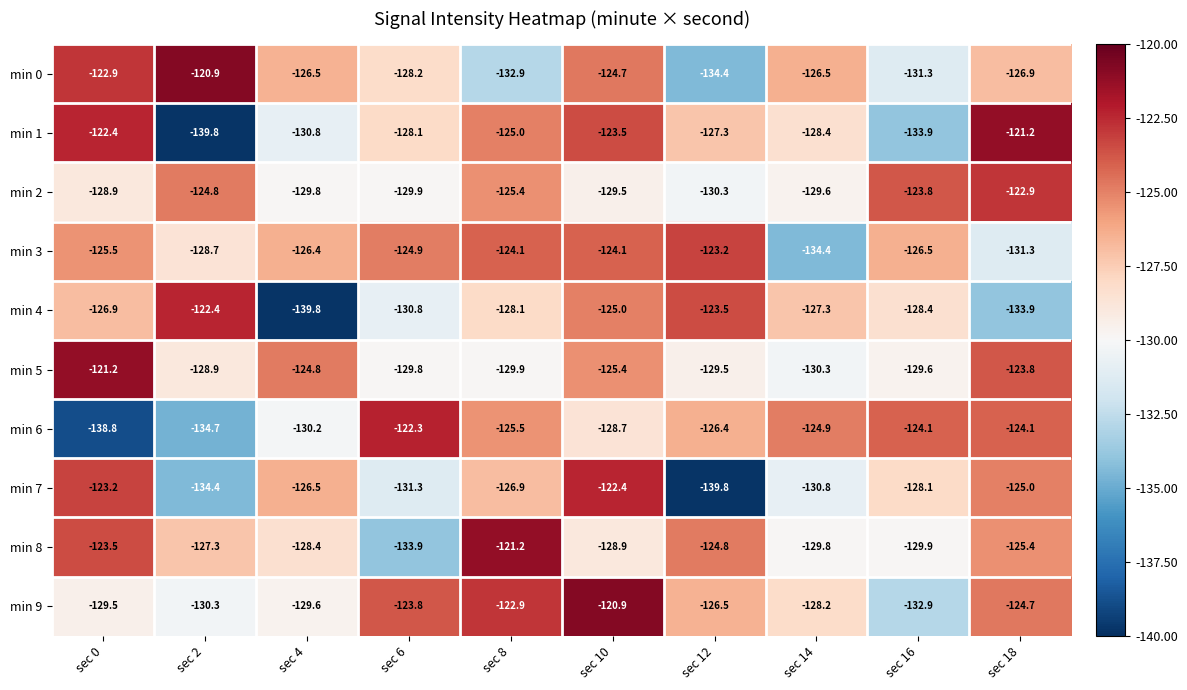

The value of min 6 at sec 10 is -128.7. True or false?

True